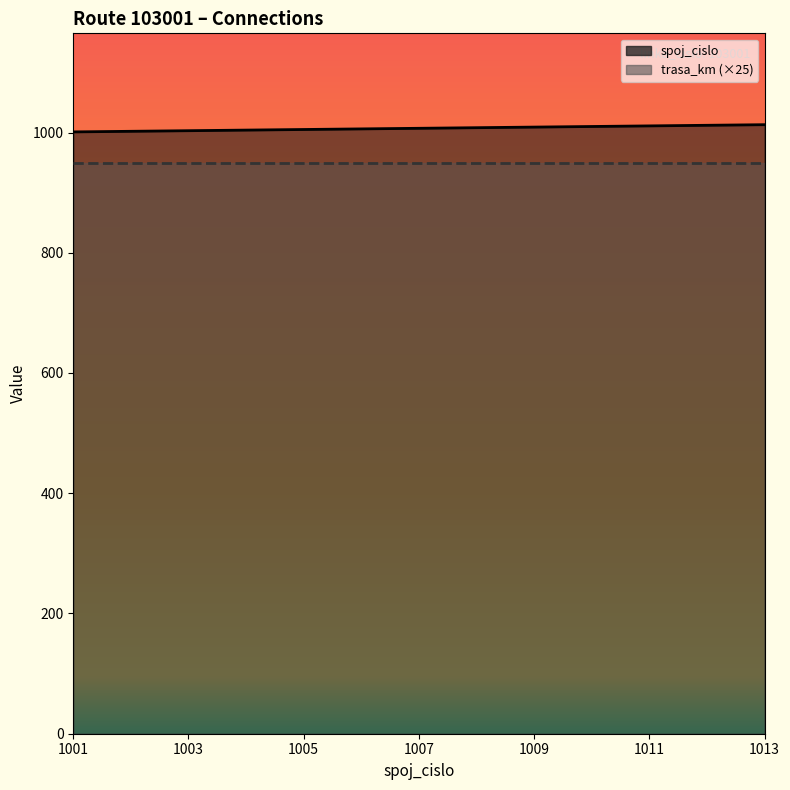

What is the sum of the values at 1003 and 1011?

2014